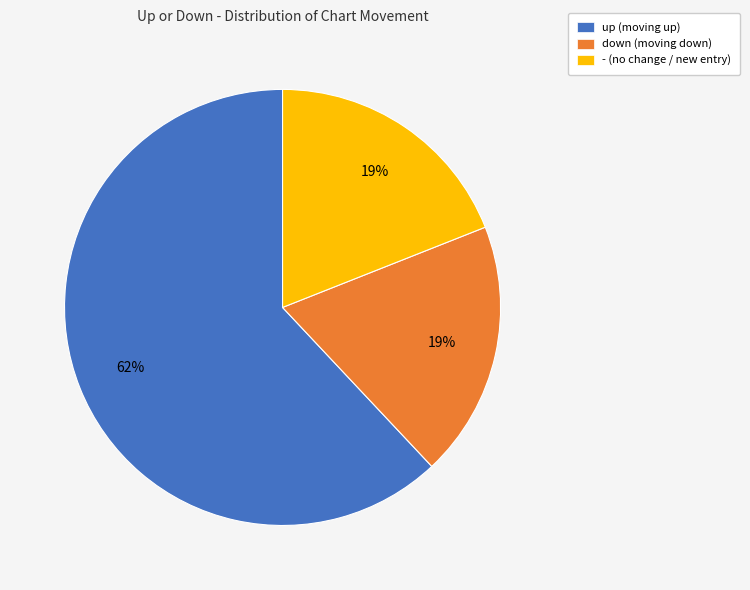

Do - (no change / new entry) and down (moving down) together represent more than half of the pie?

No